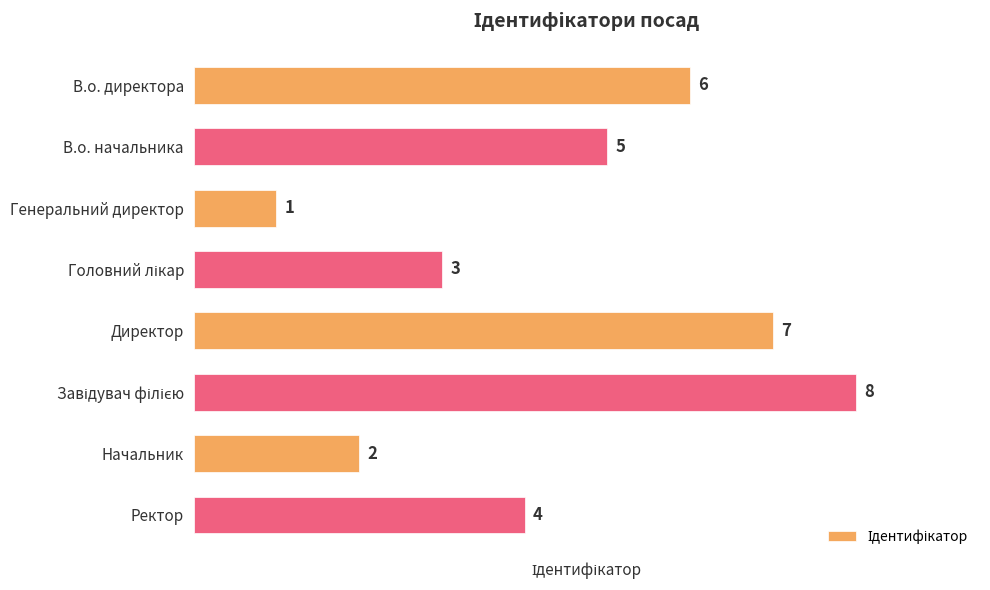

What is the change in value from В.о. начальника to Директор?

+2